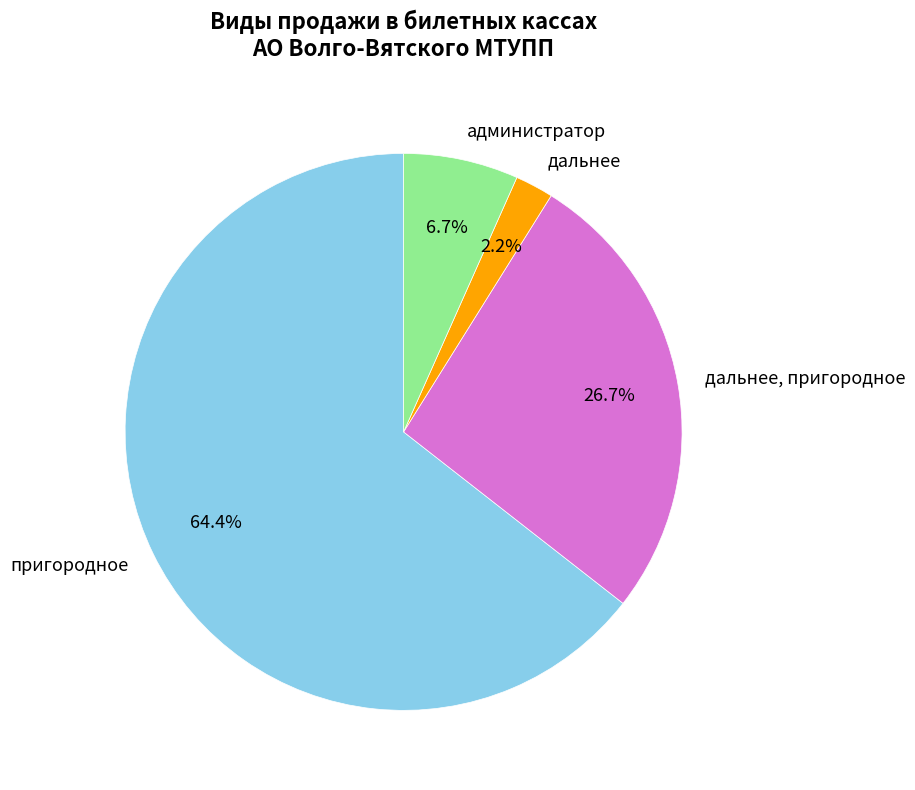

What is the ratio of the value at дальнее to the value at администратор?

0.3